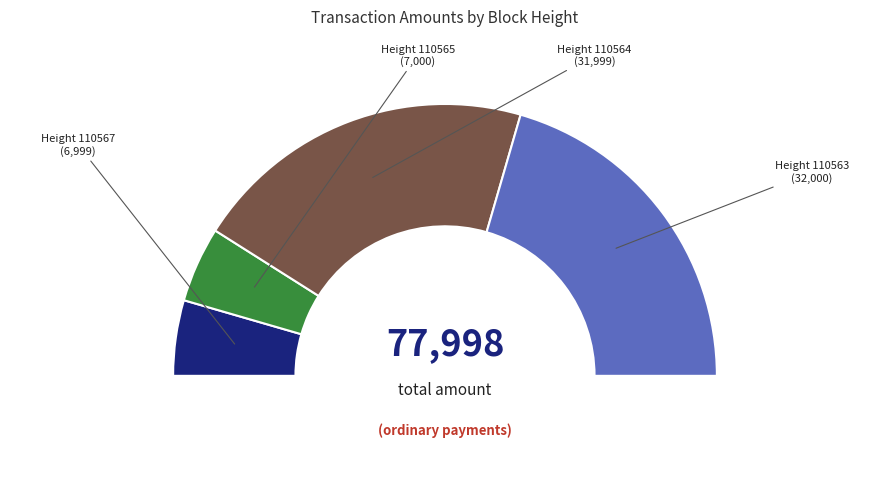

True or false: Height 110567 accounts for 9% of the total.

True